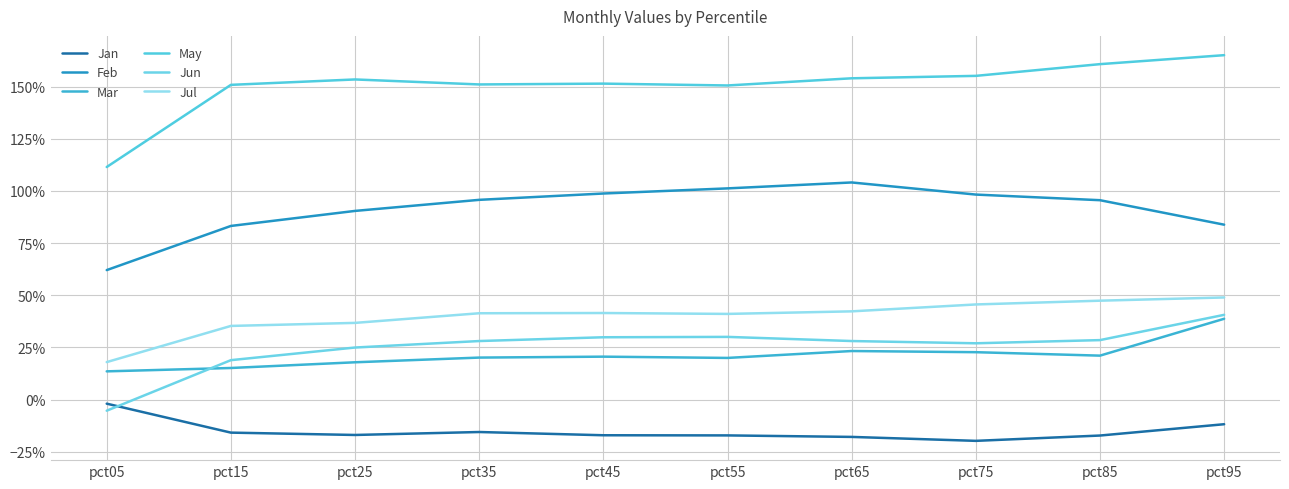

What are all the series names shown in the legend?

Jan, Feb, Mar, May, Jun, Jul